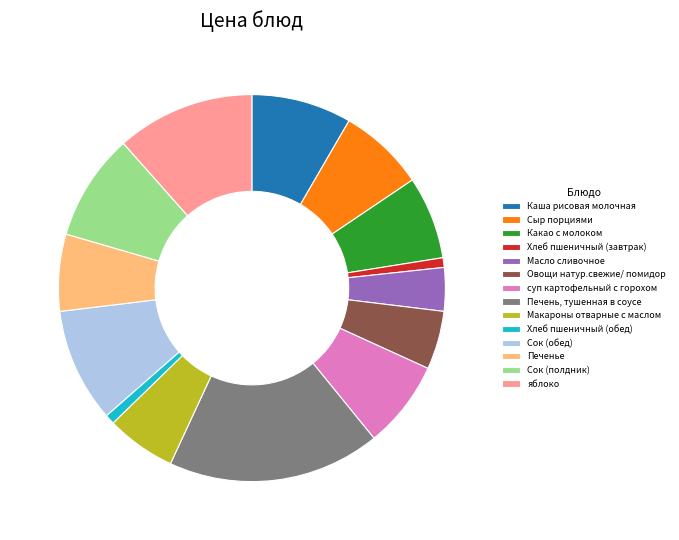

Does Каша рисовая молочная represent more than half of the total?

No